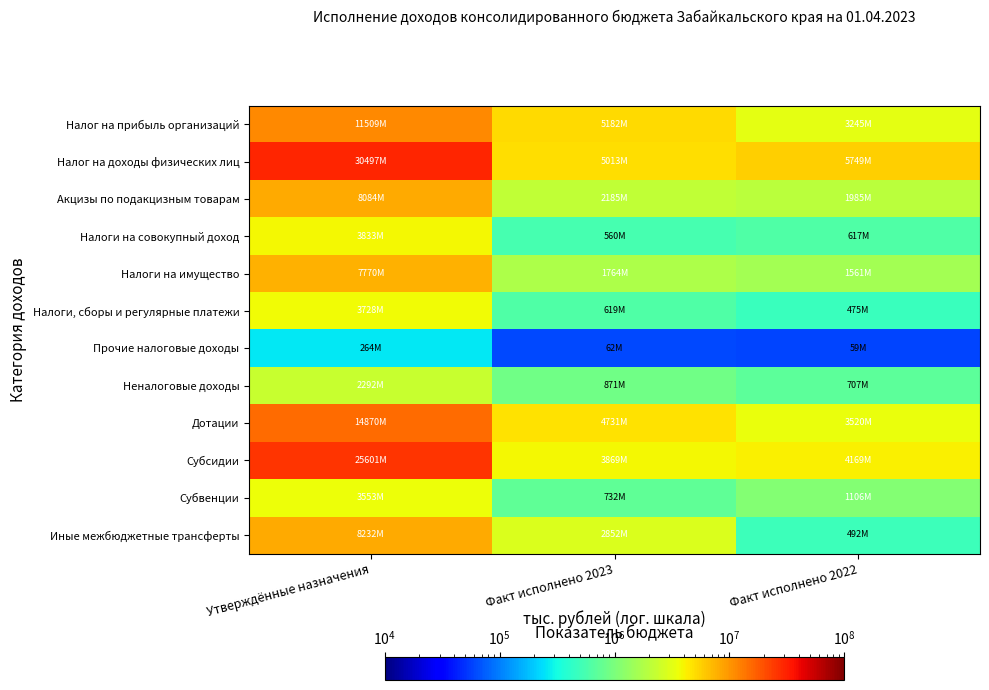

Rank the series at Утверждённые назначения from lowest to highest value.

Прочие налоговые доходы, Неналоговые доходы, Субвенции, Налоги, сборы и регулярные платежи, Налоги на совокупный доход, Налоги на имущество, Акцизы по подакцизным товарам, Иные межбюджетные трансферты, Налог на прибыль организаций, Дотации, Субсидии, Налог на доходы физических лиц